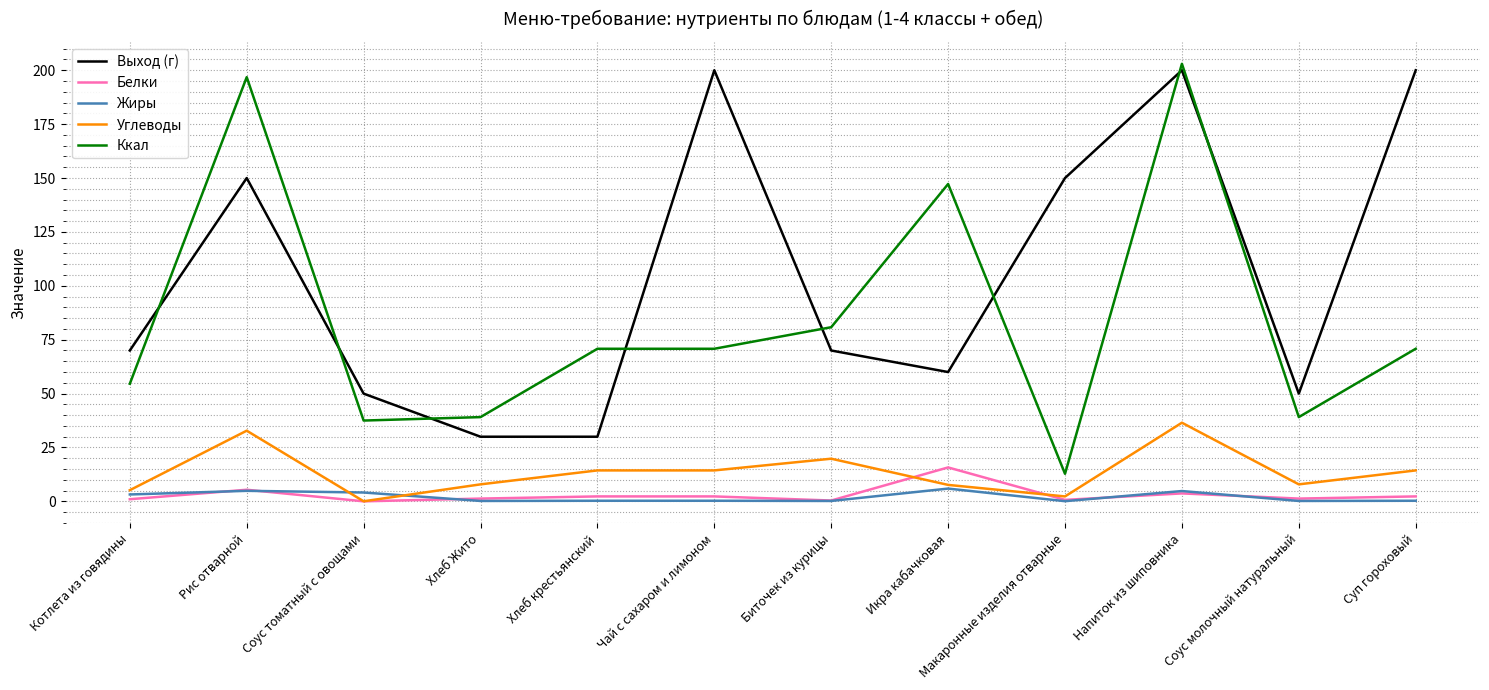

The value of Выход (г) at Рис отварной is 98.8. True or false?

False